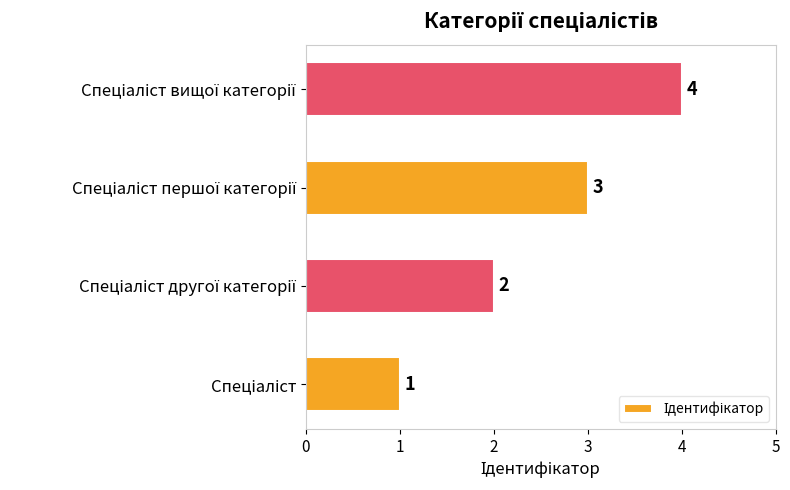

Does the chart contain any negative values?

No